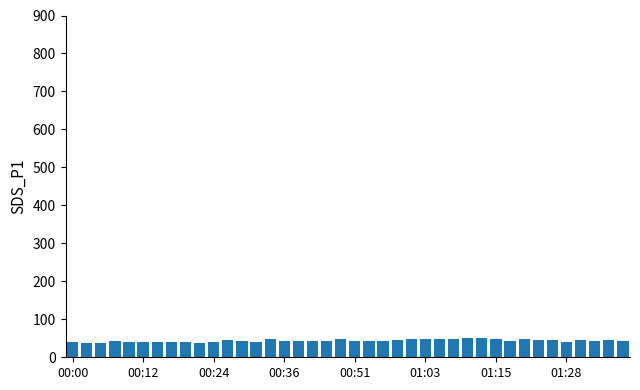

What is the maximum value shown in the chart?

51.2